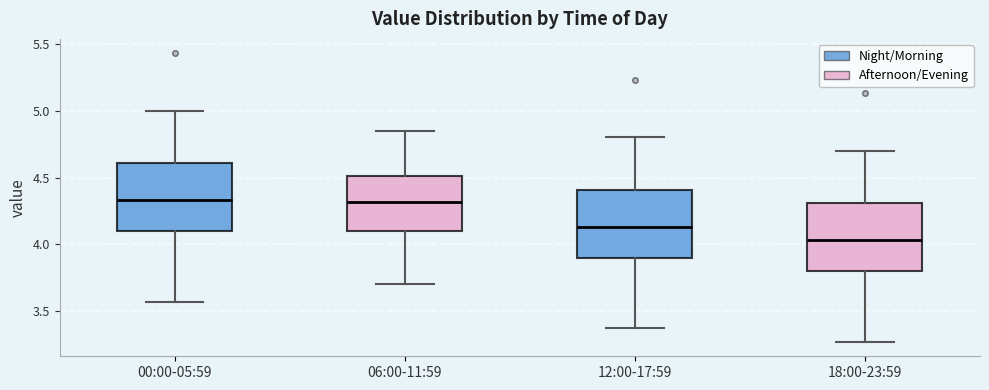

Where is the lower edge of the box for 12:00-17:59 on the y-axis? The values are not printed on the chart, so give them approximately, as read against the axis.

3.90